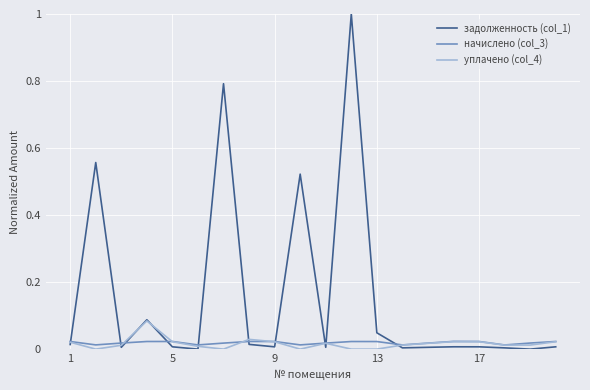

Does the chart have visible grid lines?

Yes